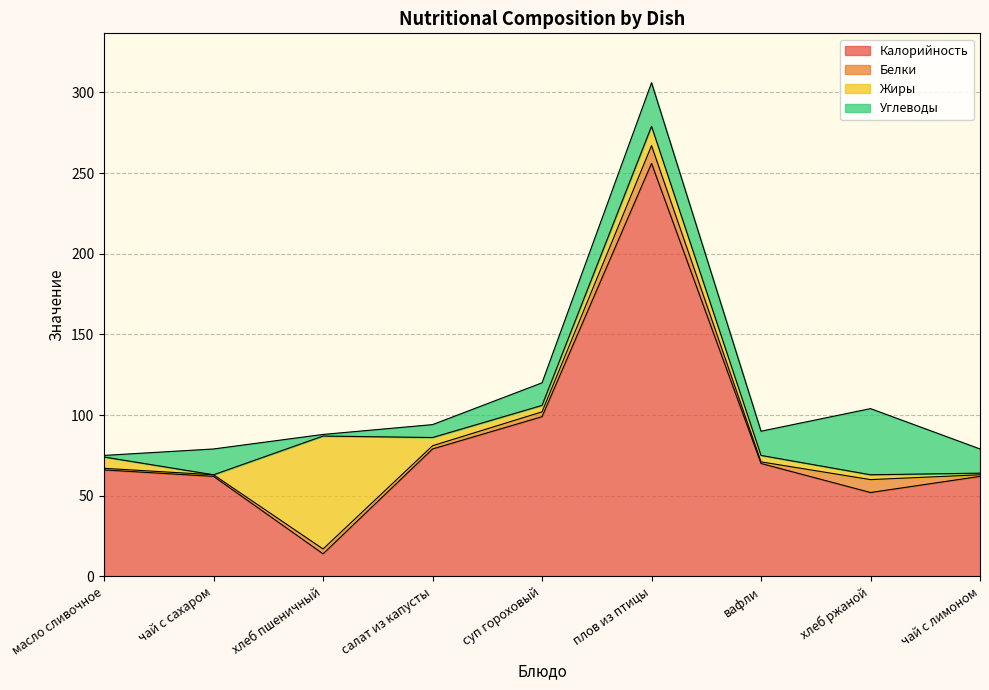

Reading left to right, extract all data points from this chart.

Калорийность: 66.0	62.0	14.0	79.0	99.0	256.0	70.0	52.0	62.0
Белки: 1.0	1.0	3.0	2.0	3.0	11.0	1.0	8.0	1.0
Жиры: 7.0	0.0	70.0	5.1	4.0	12.0	4.0	3.0	1.0
Углеводы: 1.0	16.0	1.0	8.0	14.0	27.0	15.0	41.0	15.0